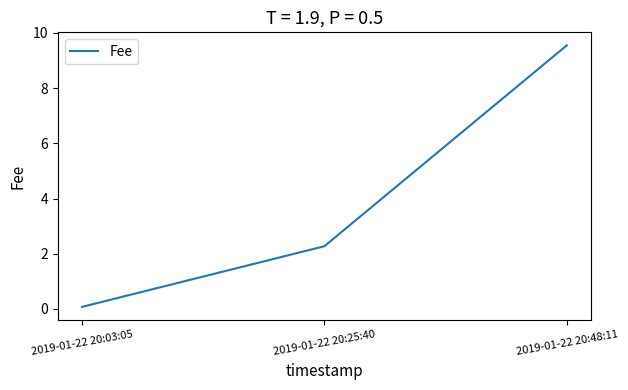

List the labels in order of value, smallest first.

2019-01-22 20:03:05, 2019-01-22 20:25:40, 2019-01-22 20:48:11